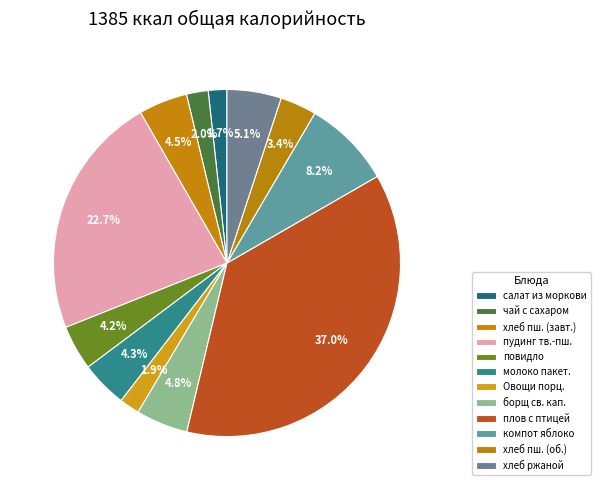

How many slices are in this pie chart?

12